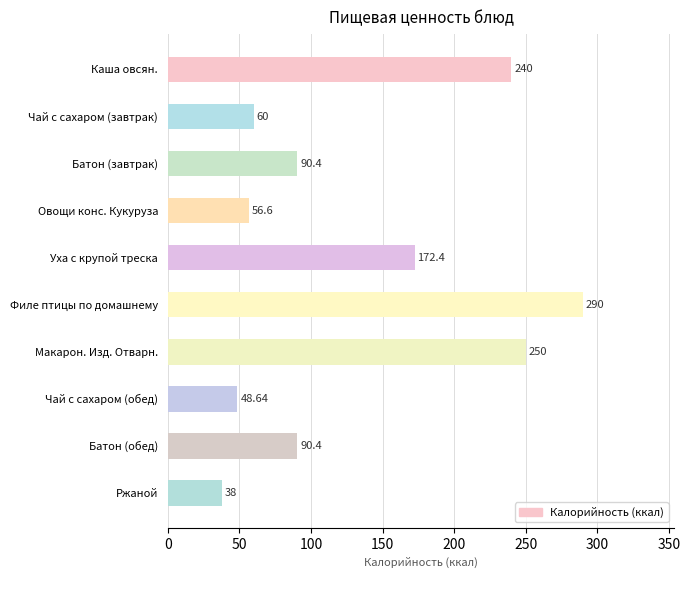

How many bars are there in total?

10